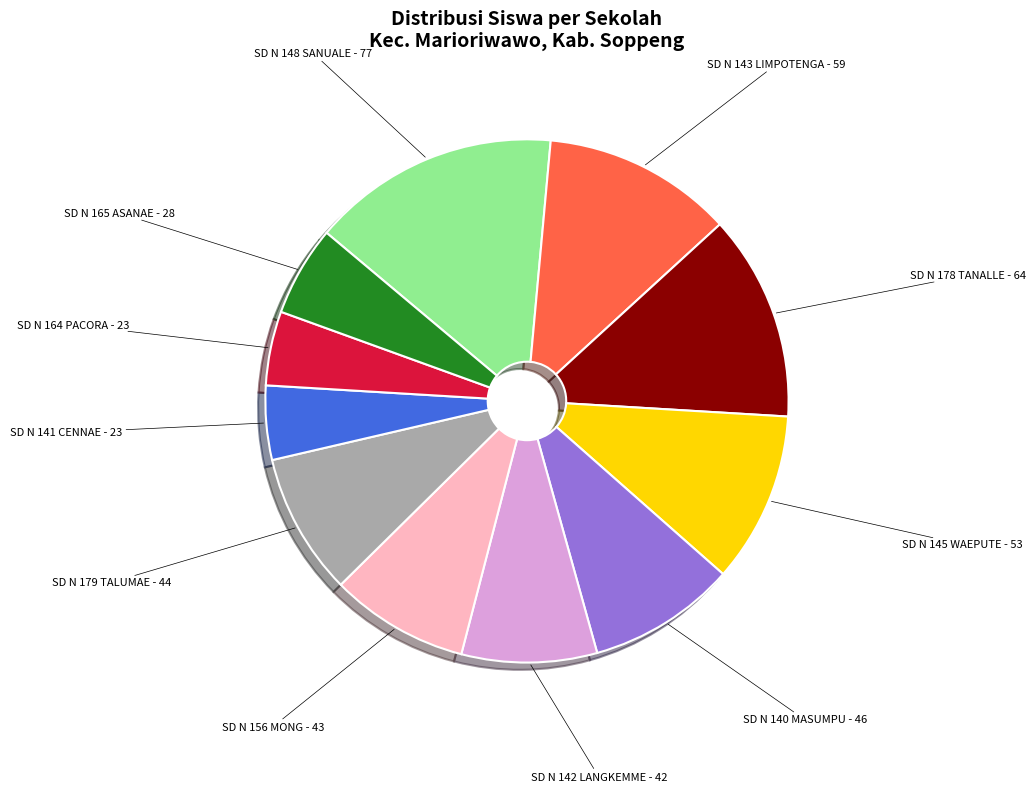

Is there any slice that represents more than half of the pie?

No